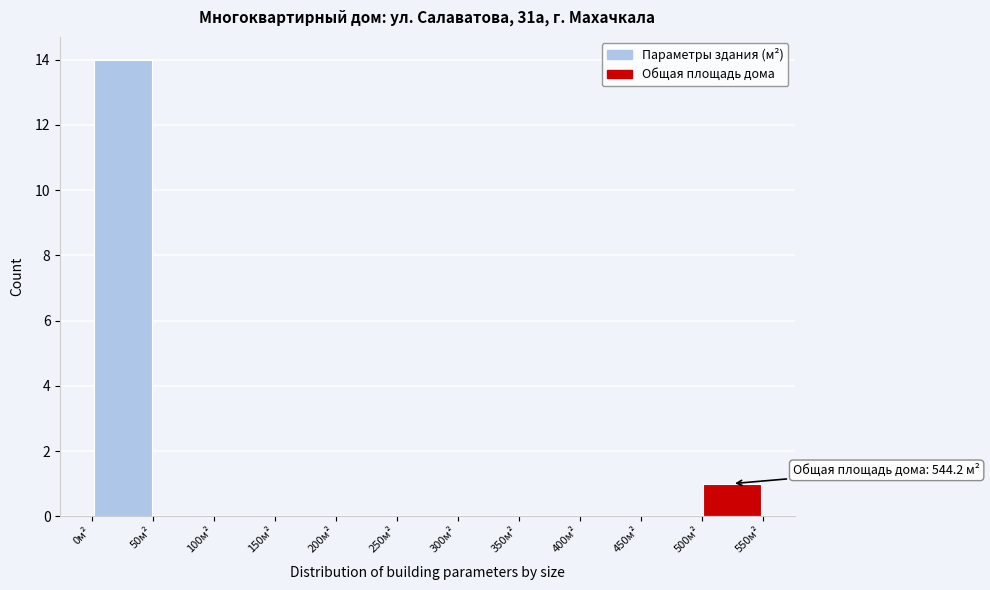

Which range on the x-axis has the tallest bar?

0 to 50